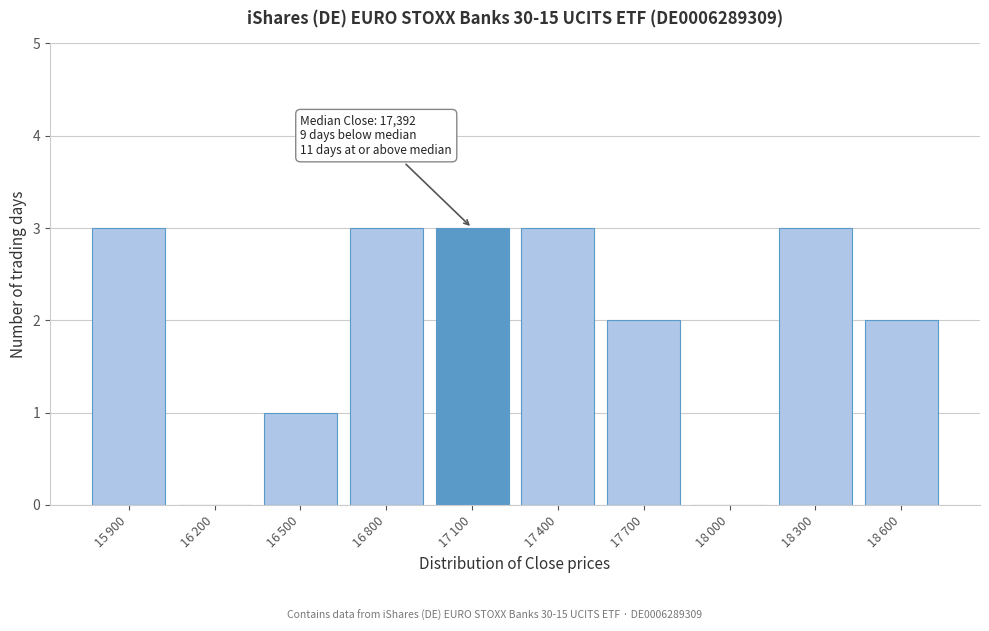

What is the maximum value shown in the chart?

3